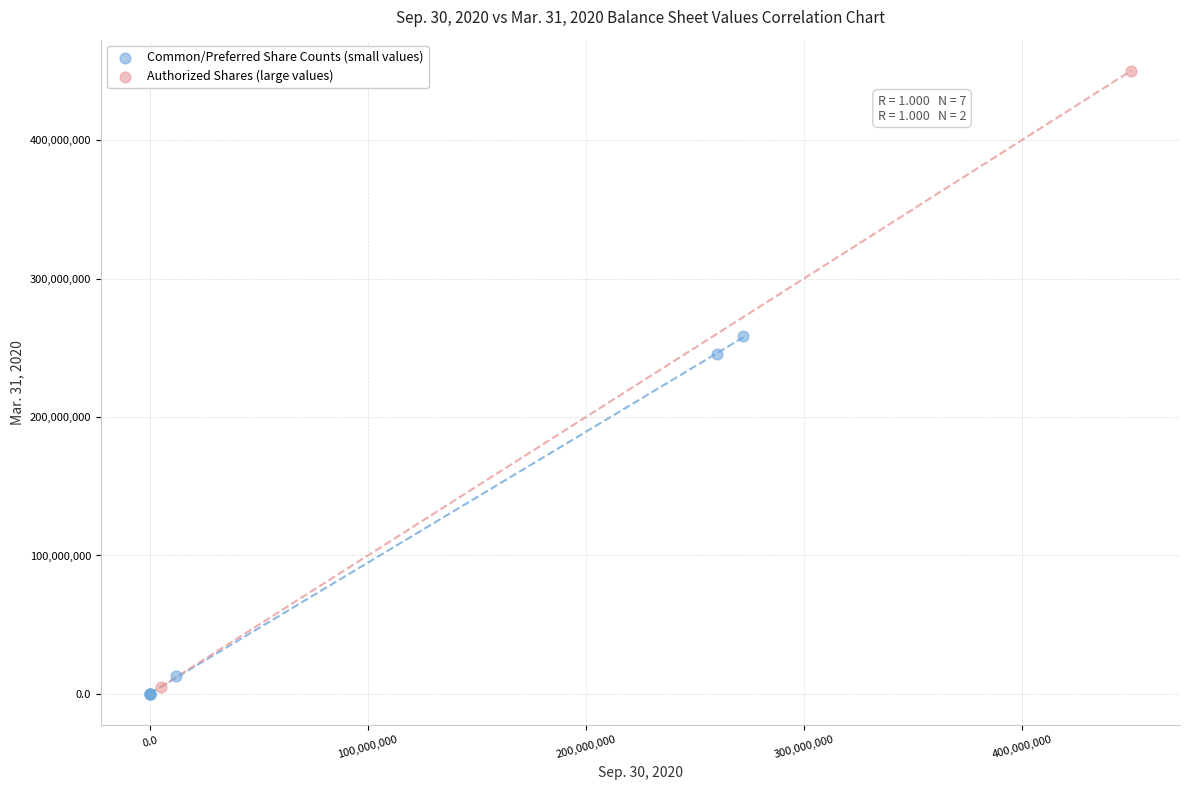

What are all the series names shown in the legend?

Common/Preferred Share Counts (small values), Authorized Shares (large values)